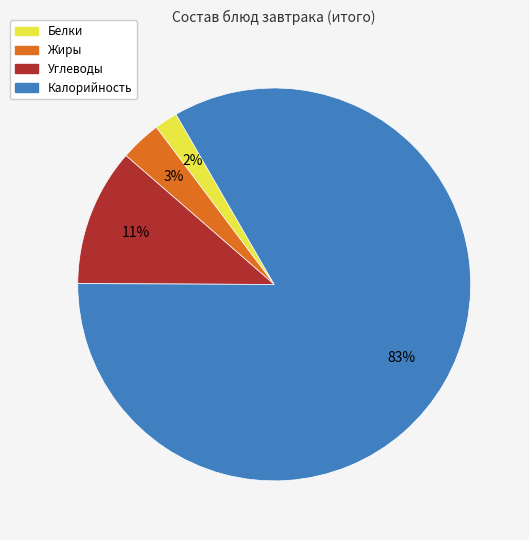

To the nearest percent, what is the combined percentage of Жиры and Калорийность?

87%